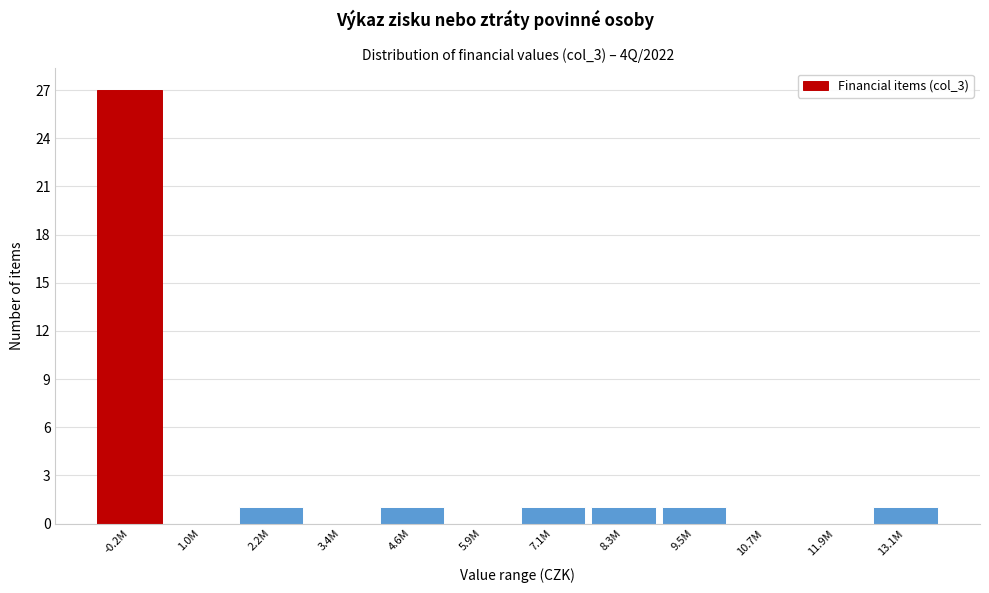

Reading right to left, extract all data points from this chart.

13.1M=1	11.9M=0	10.7M=0	9.5M=1	8.3M=1	7.1M=1	5.9M=0	4.6M=1	3.4M=0	2.2M=1	1.0M=0	-0.2M=27